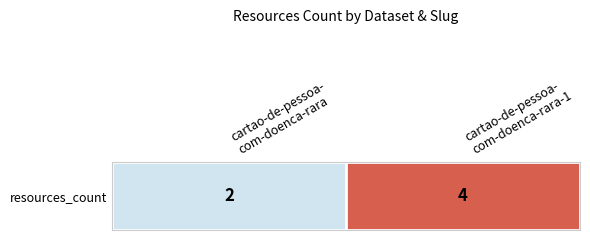

What is the greatest value displayed?

4